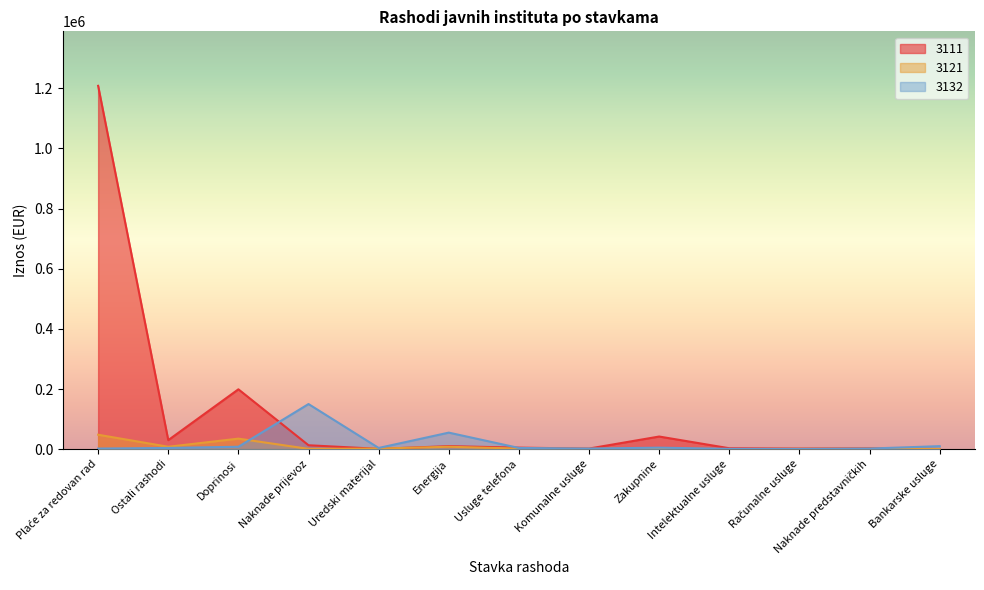

Is it true that 3121 equals 934 at Naknade predstavničkih?

False